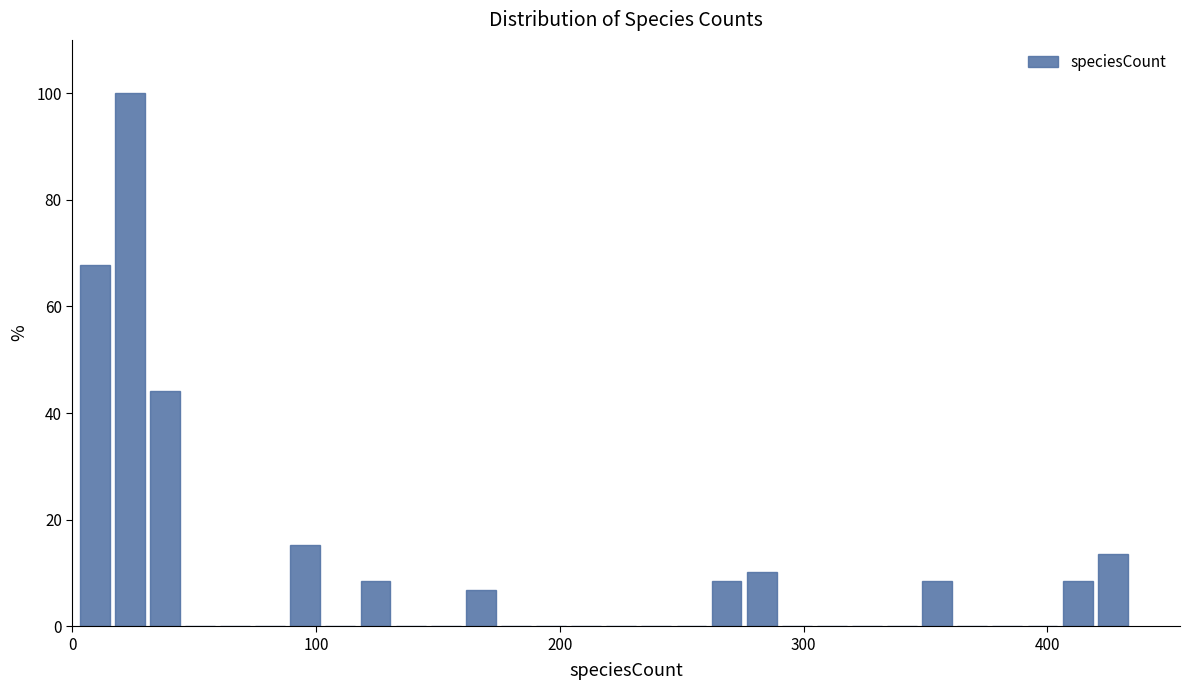

Read against the x-axis, roughly where is the centre of the tallest bar?

20